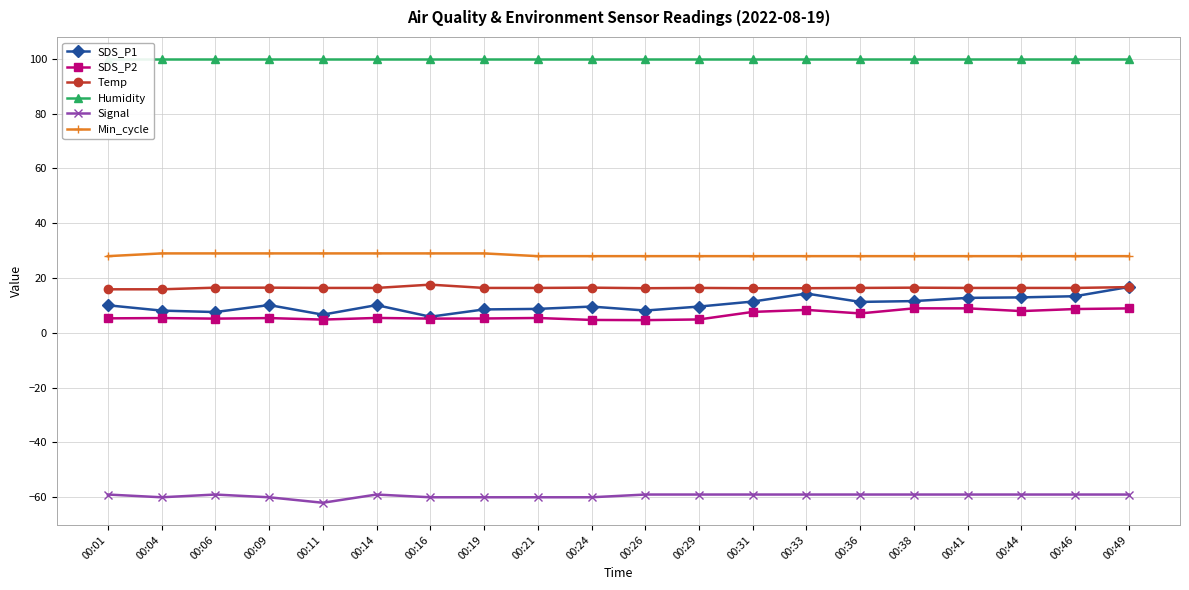

How many interior local valleys does the SDS_P1 series have?

5